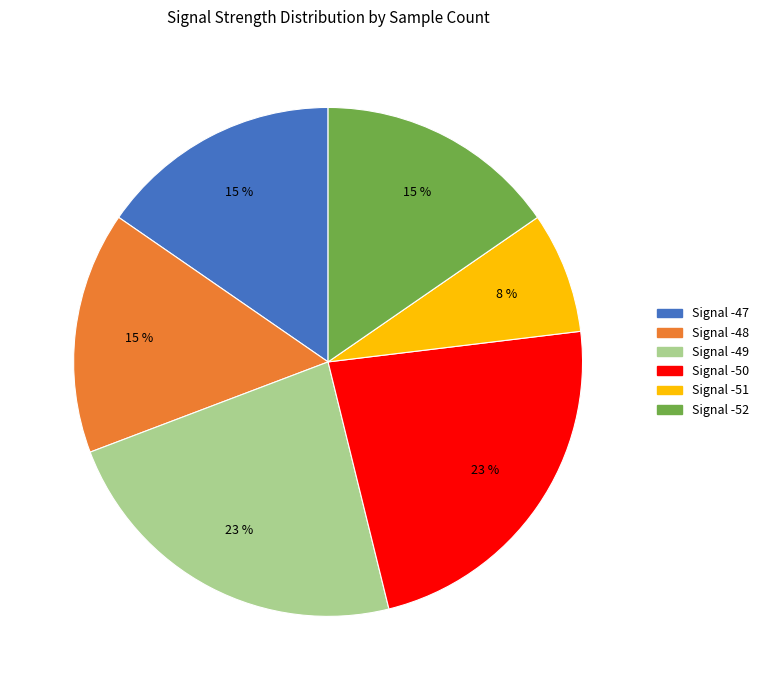

Count the number of slices in the pie.

6